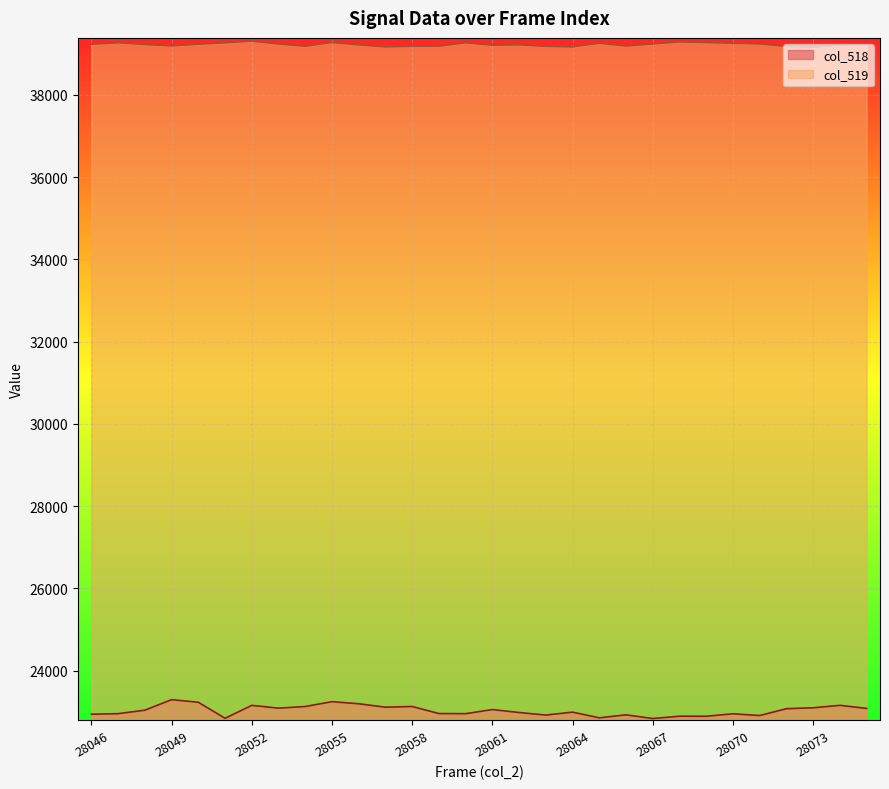

Reading right to left, transcribe all the data shown in this chart.

col_518: 28075=23083	28074=23158	28073=23098	28072=23076	28071=22910	28070=22952	28069=22892	28068=22893	28067=22837	28066=22927	28065=22854	28064=22992	28063=22921	28062=22983	28061=23055	28060=22955	28059=22958	28058=23129	28057=23113	28056=23196	28055=23247	28054=23129	28053=23089	28052=23157	28051=22843	28050=23232	28049=23296	28048=23040	28047=22955	28046=22942
col_519: 28075=39229	28074=39210	28073=39155	28072=39173	28071=39236	28070=39250	28069=39268	28068=39285	28067=39235	28066=39183	28065=39252	28064=39163	28063=39175	28062=39214	28061=39202	28060=39263	28059=39179	28058=39177	28057=39163	28056=39211	28055=39271	28054=39177	28053=39234	28052=39303	28051=39262	28050=39228	28049=39188	28048=39221	28047=39263	28046=39228